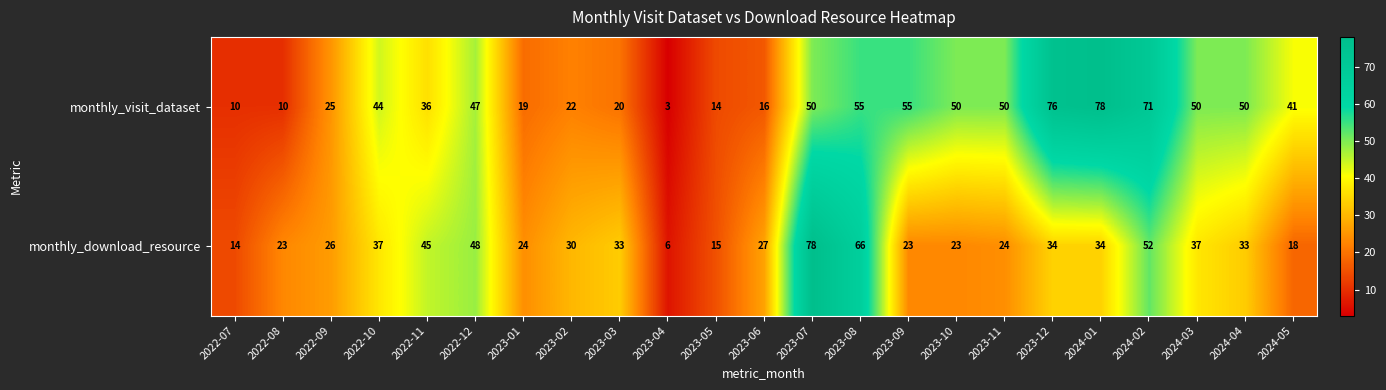

Which series has the widest spread of values?

monthly_visit_dataset